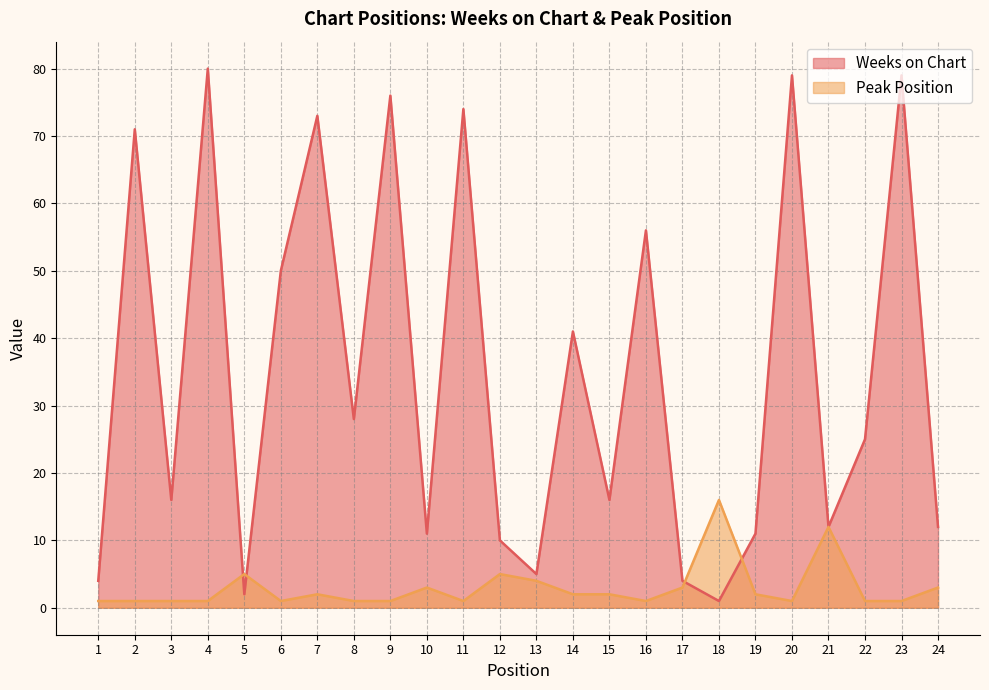

After their last crossing, which series has the higher values: Peak Position or Weeks on Chart?

Weeks on Chart